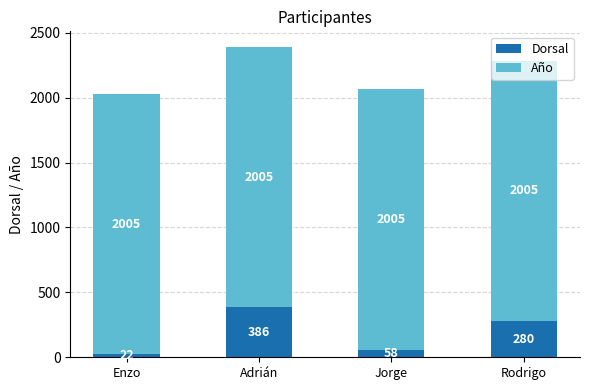

List the labels in order of Dorsal value, largest first.

Adrián, Rodrigo, Jorge, Enzo